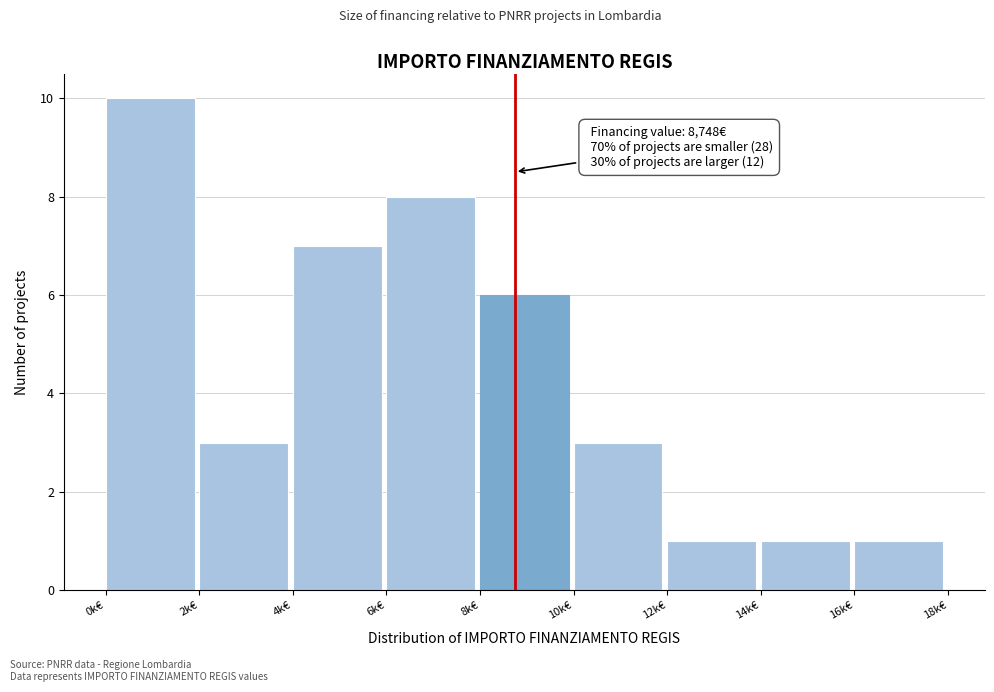

Reading right to left, list all the values displayed in this chart.

16k€=1	14k€=1	12k€=1	10k€=3	8k€=6	6k€=8	4k€=7	2k€=3	0k€=10